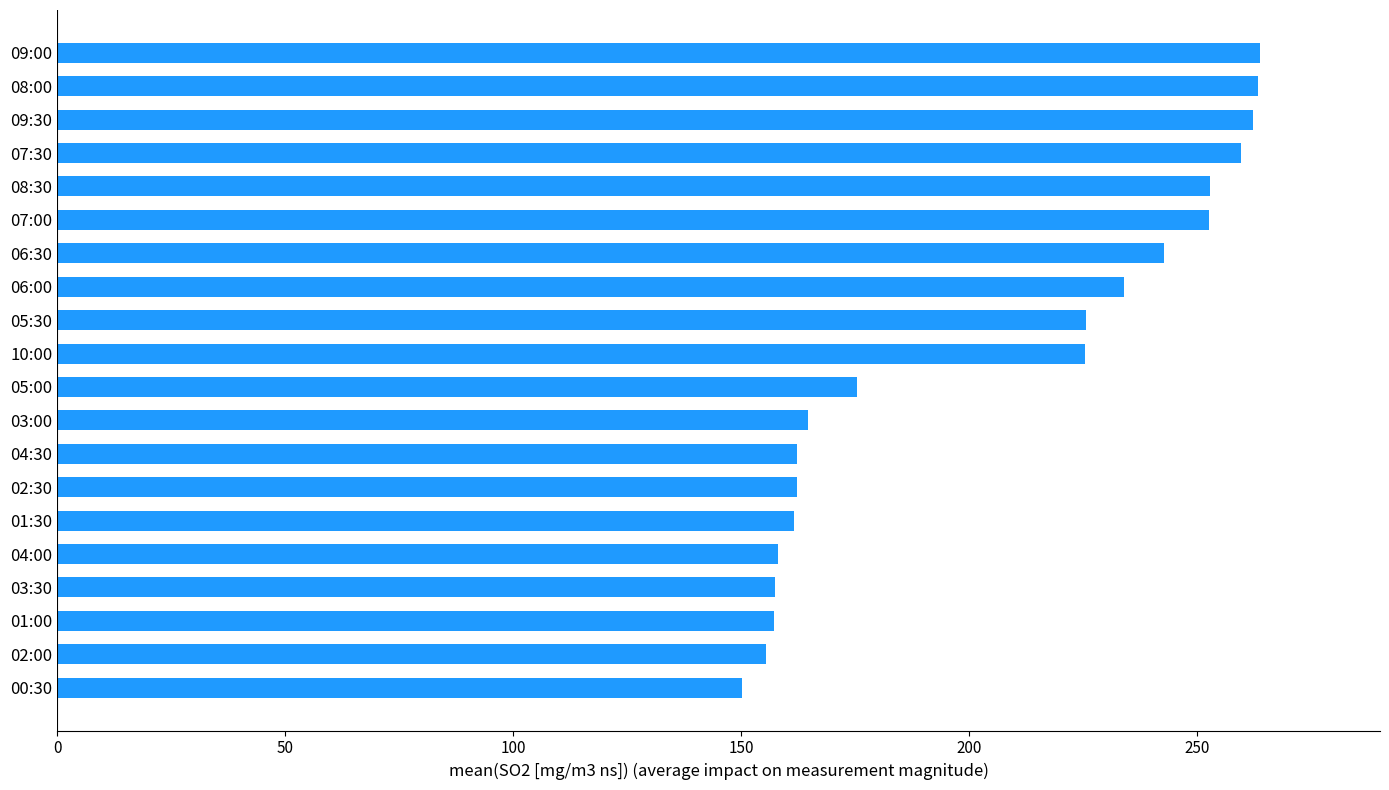

What is the approximate value at 07:30?

259.7